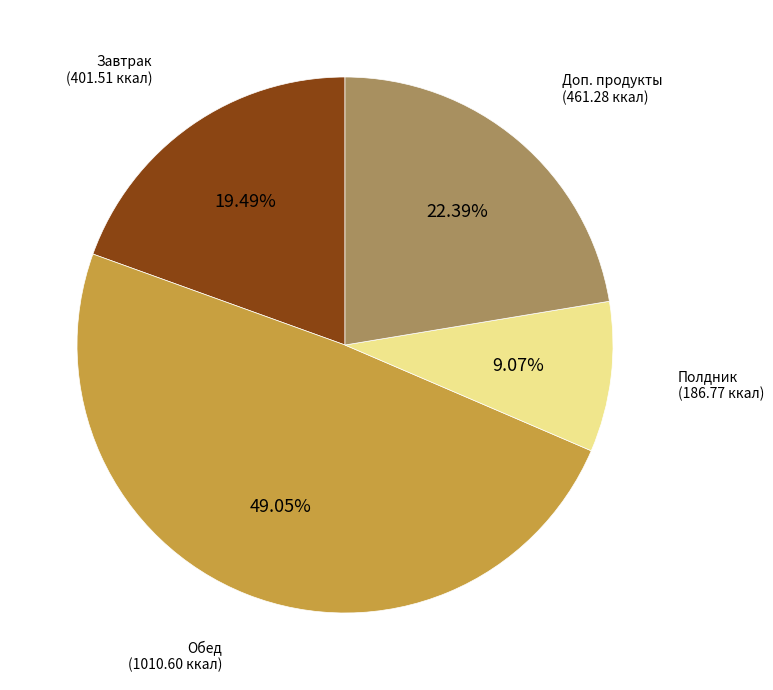

Is there a majority slice in this chart?

No